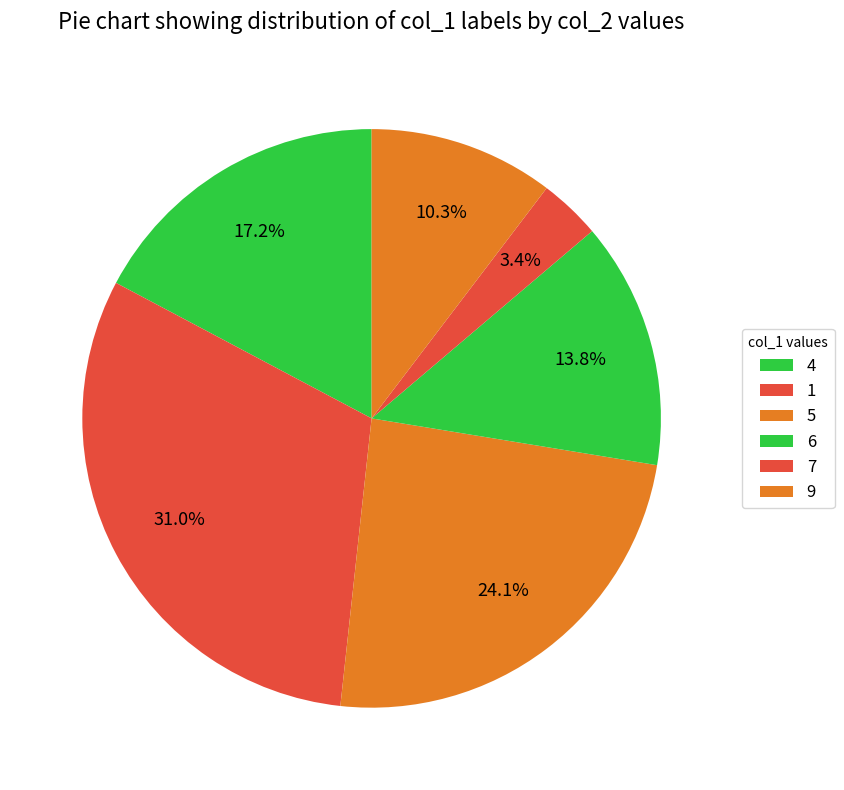

How many slices are in this pie chart?

6